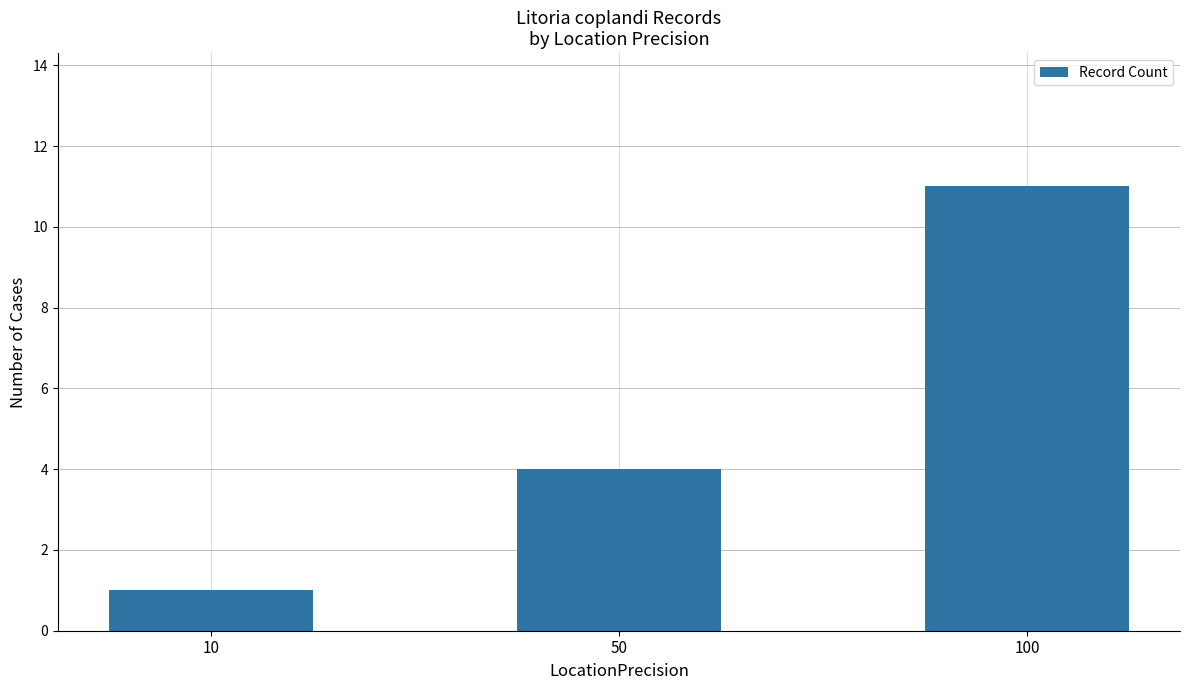

Reading left to right, extract all data points from this chart.

1	4	11